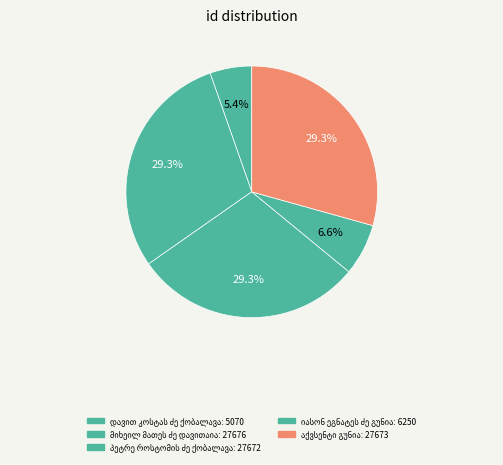

Count the number of slices in the pie.

5